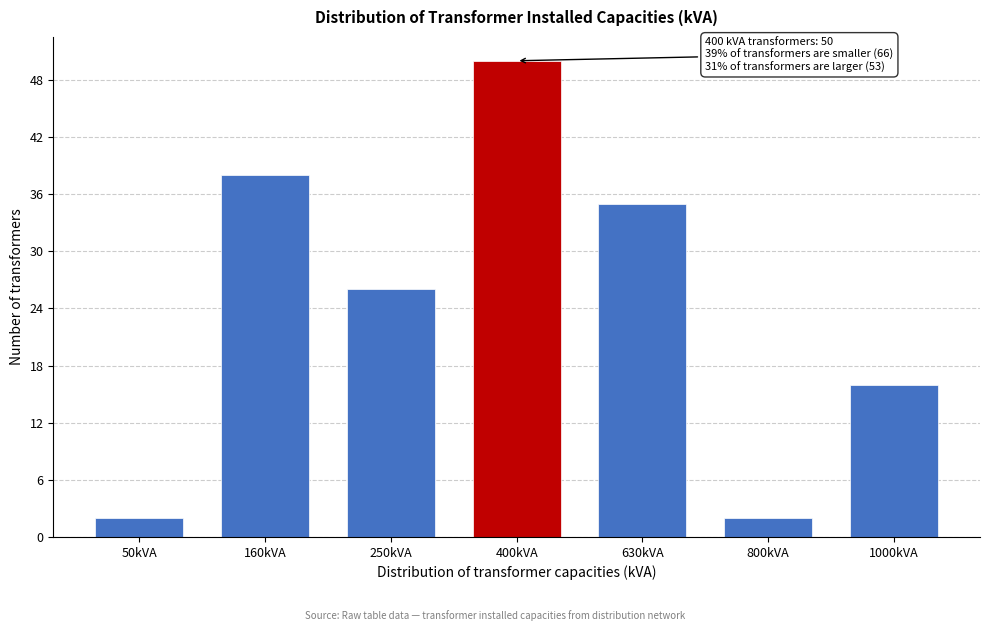

Reading left to right, list all the values displayed in this chart.

50kVA=2	160kVA=38	250kVA=26	400kVA=50	630kVA=35	800kVA=2	1000kVA=16